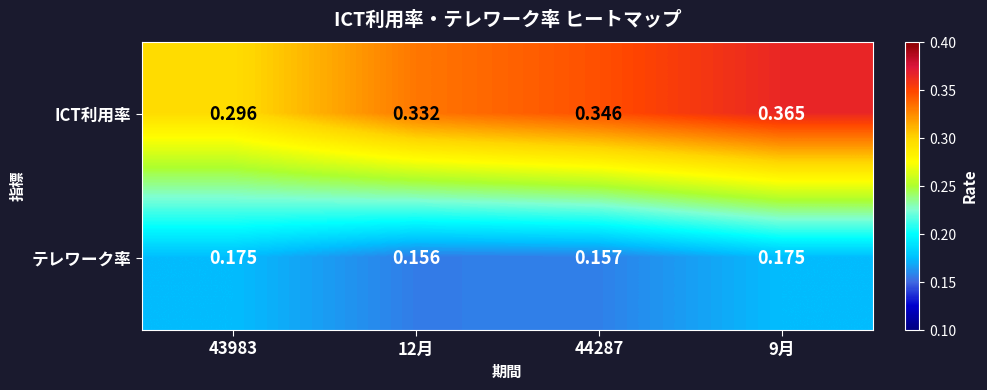

At 44287, list the series in order from smallest to largest.

テレワーク率, ICT利用率